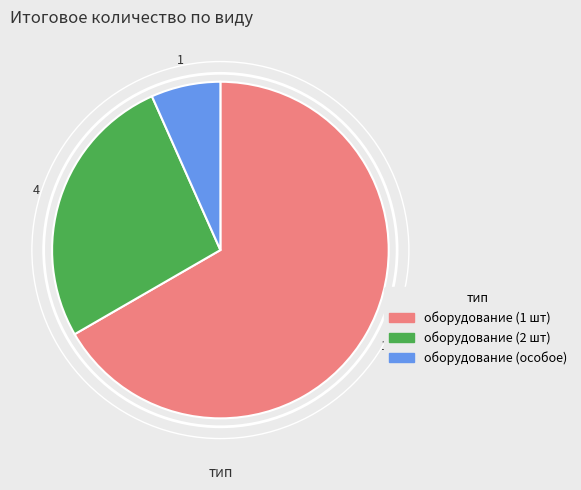

Is there a majority slice in this chart?

Yes